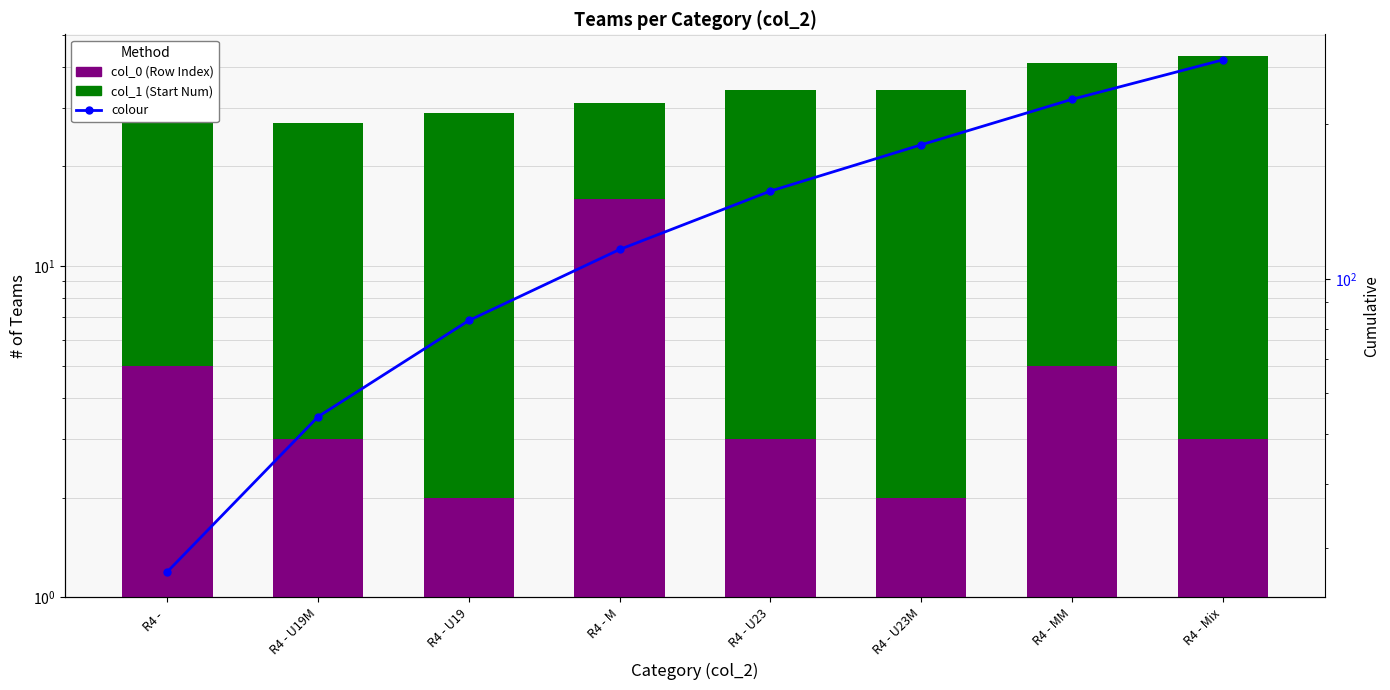

What is the difference between the second highest and minimum values in the col_1 (Start Num) series?

21